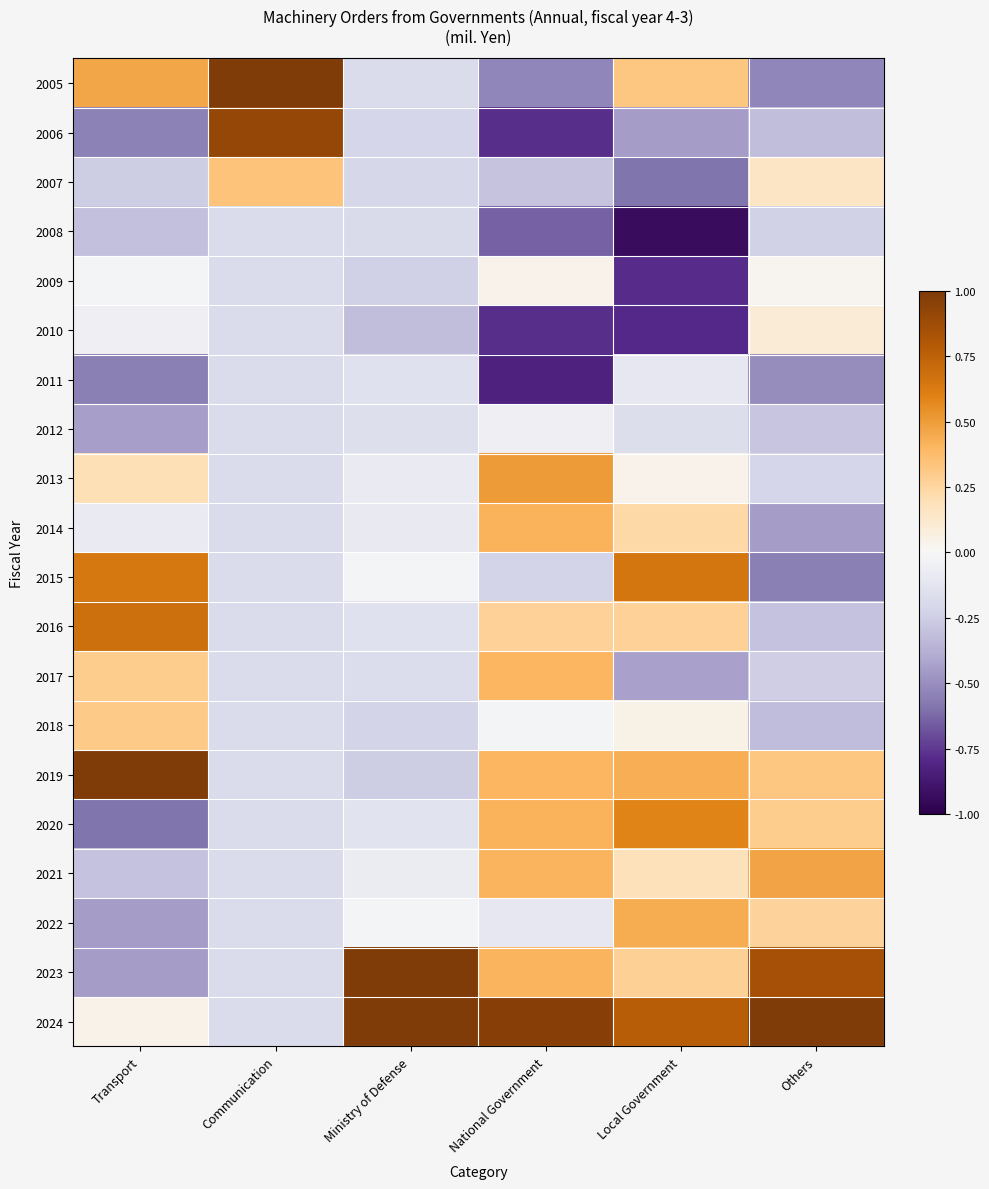

What is the maximum value shown in the chart?

1.0